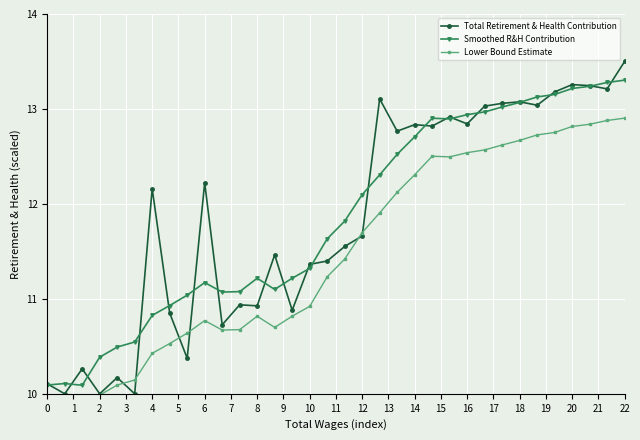

What is the minimum value for Total Retirement & Health Contribution?

10.0